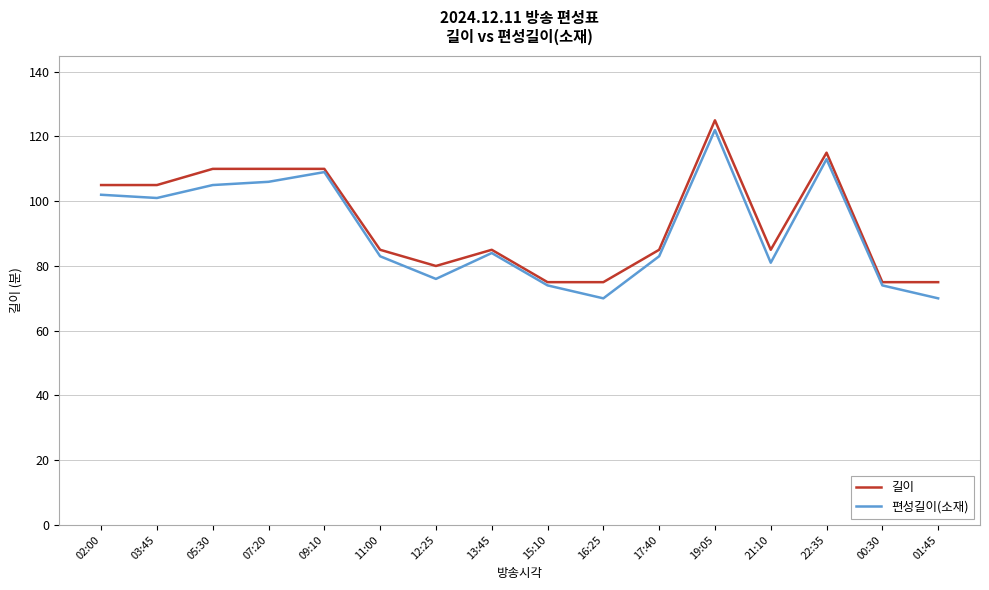

What is the difference between the highest and lowest values at 11:00?

2